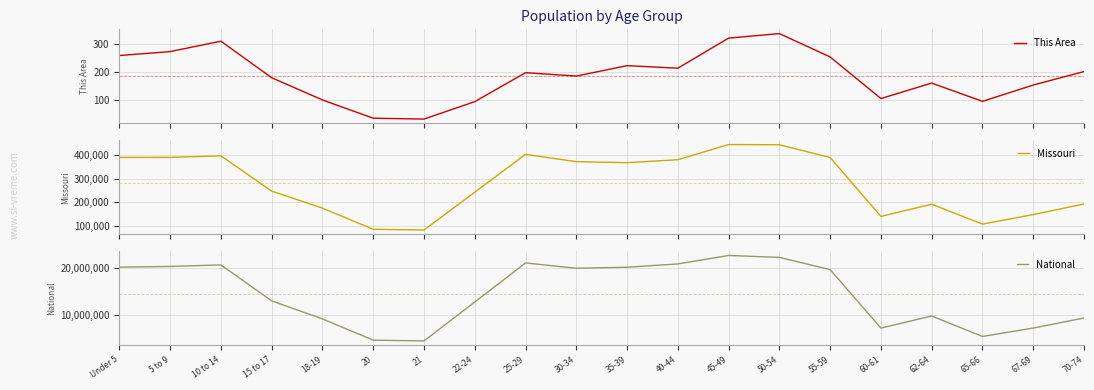

Which label corresponds to the smallest value in the chart?

21